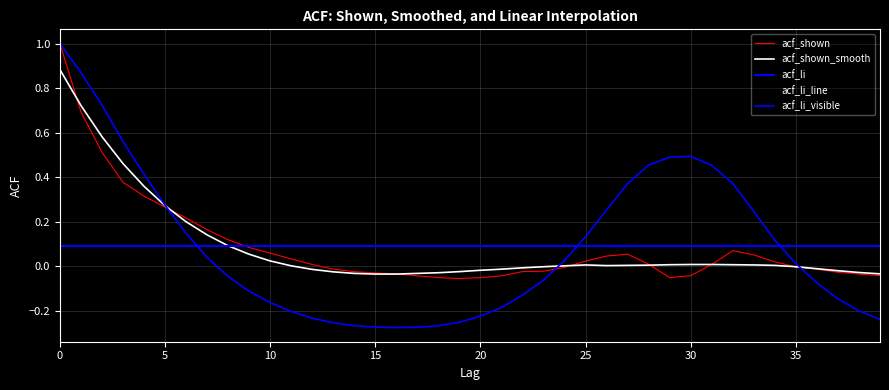

Rank the series by their average value, from highest to lowest.

acf_li, acf_shown, acf_shown_smooth